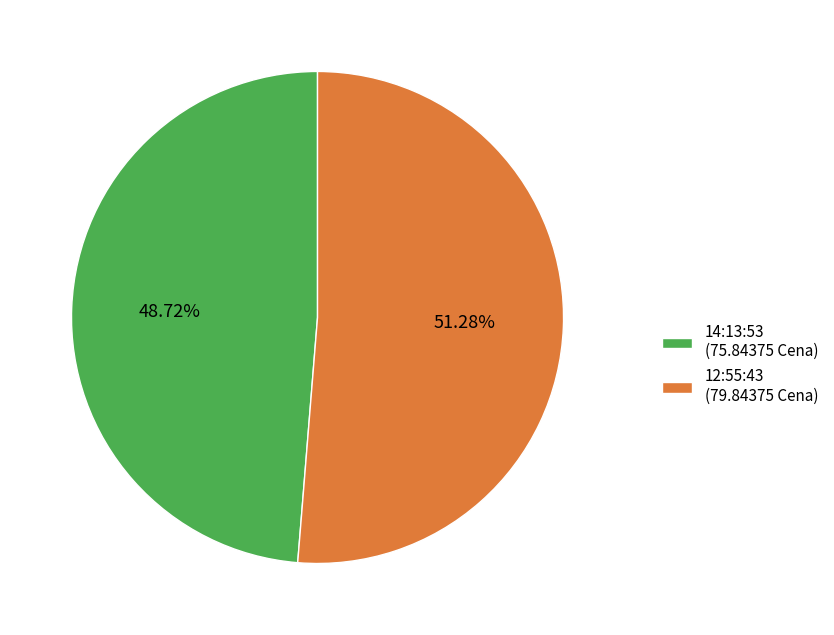

To the nearest percent, what is the average slice percentage?

50%